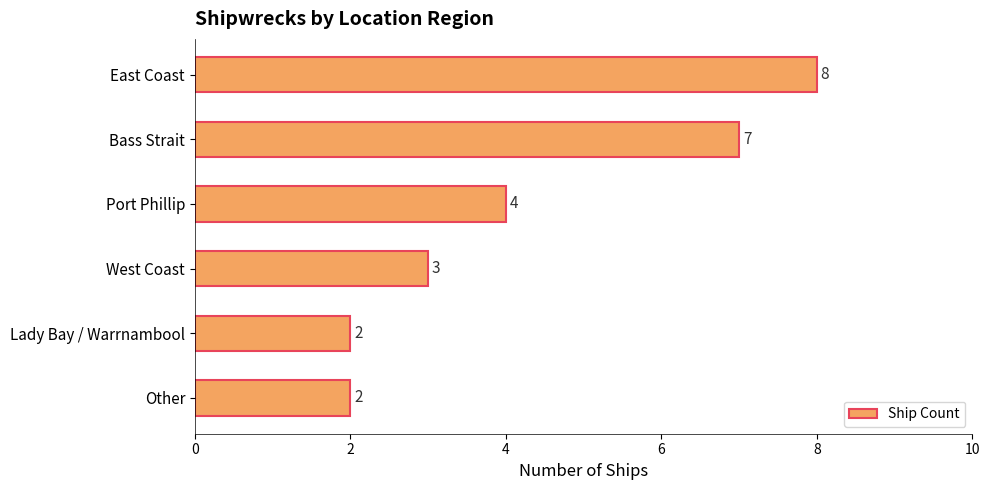

Which category has the highest value across all series?

East Coast